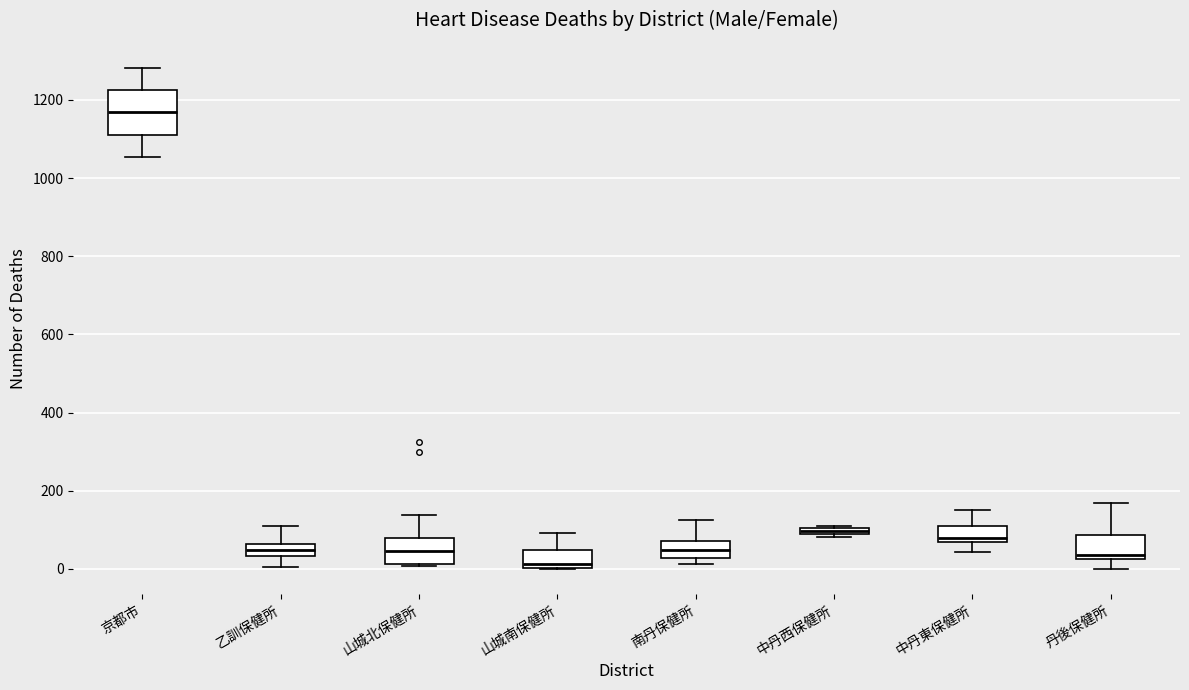

Where does the upper whisker of the box for 山城南保健所 end on the y-axis? The values are not printed on the chart, so give them approximately, as read against the axis.

100